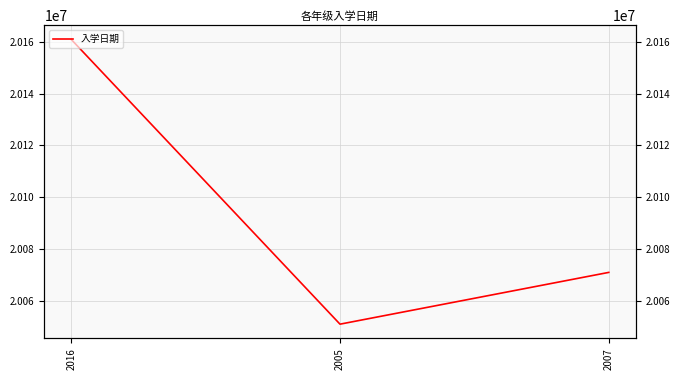

Reading right to left, extract all data points from this chart.

20070901	20050901	20160907